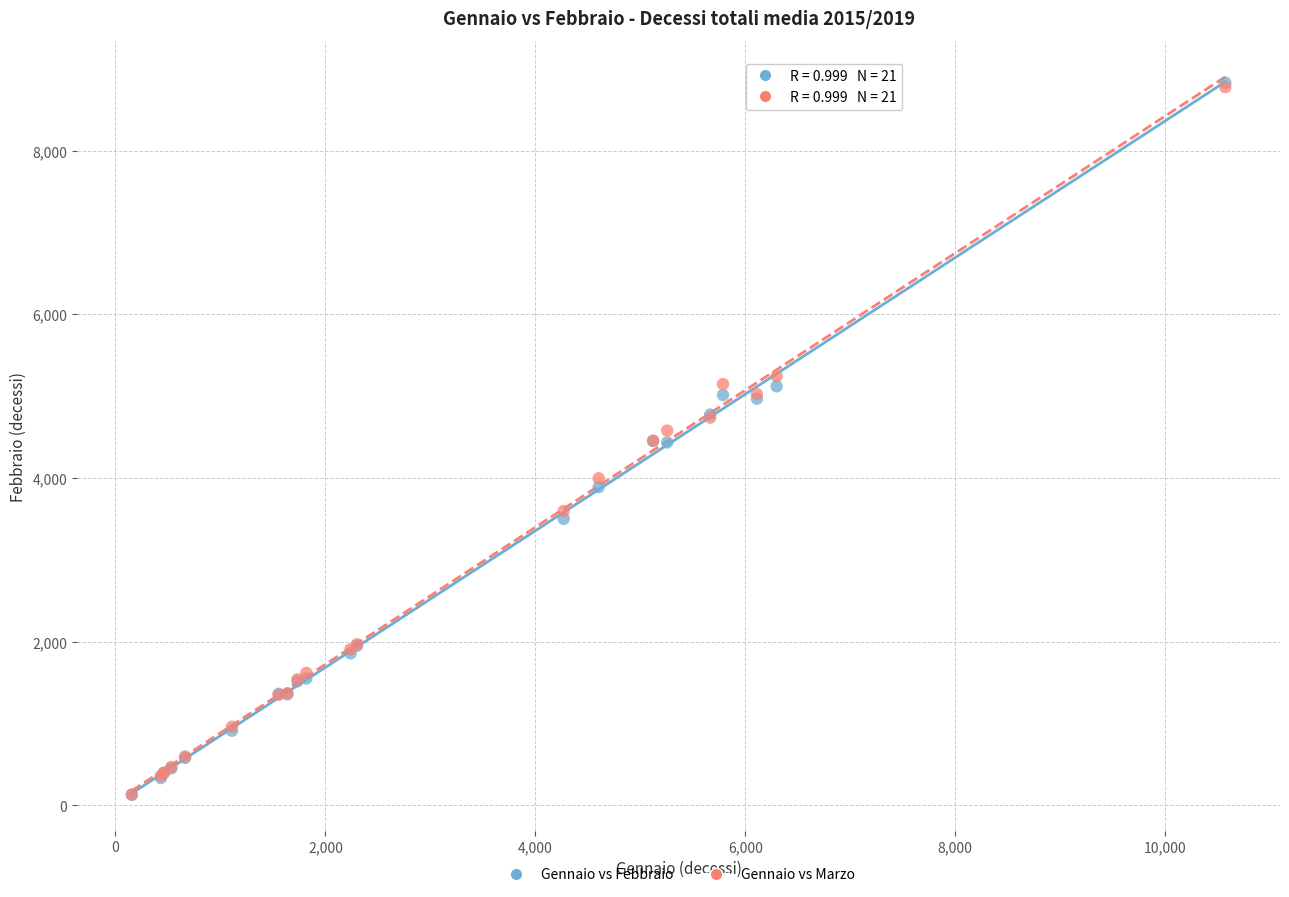

Which series has the widest spread of Y values?

Gennaio vs Febbraio